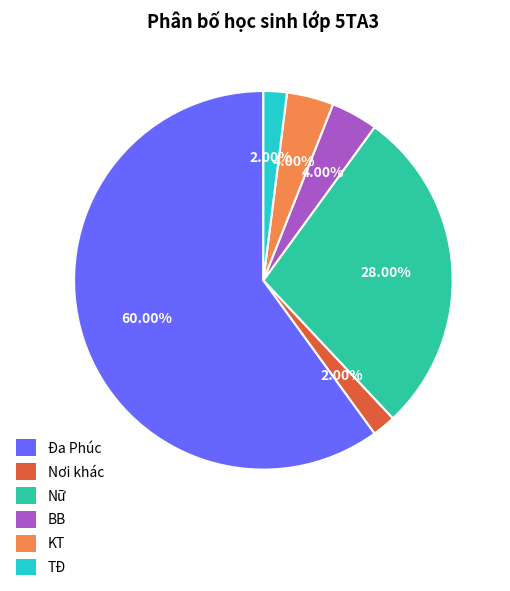

What percentage do Đa Phúc and Nữ together represent?

88.0%